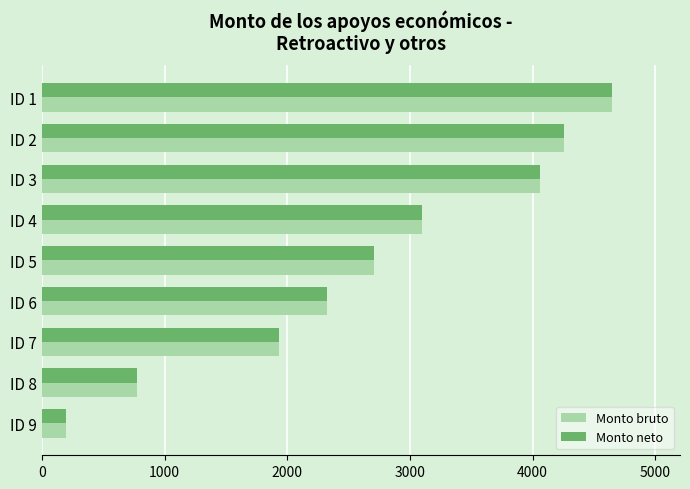

What is the greatest value displayed?

4645.0